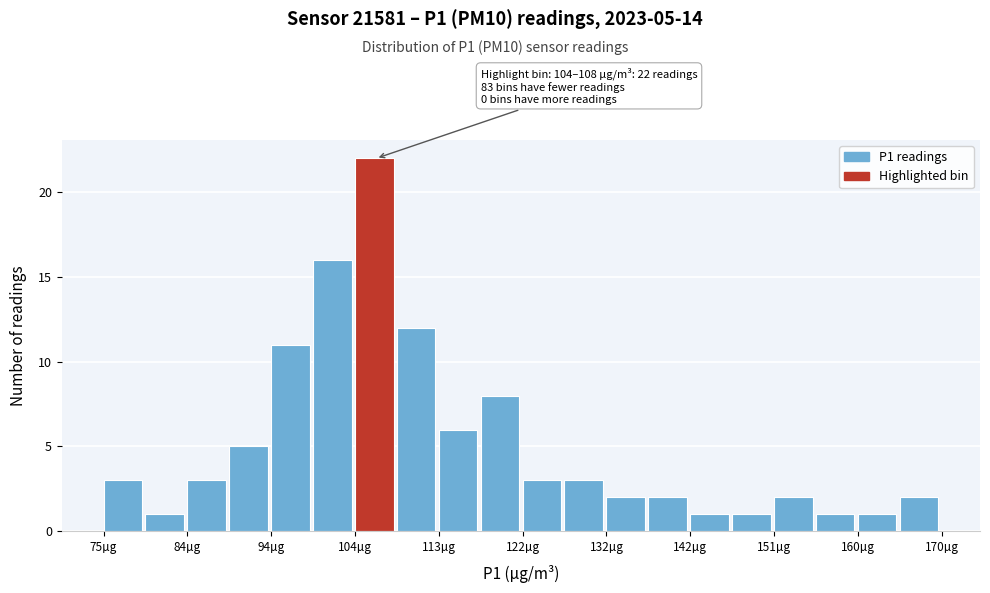

Over which range of the x-axis is the bar tallest?

104 to 108